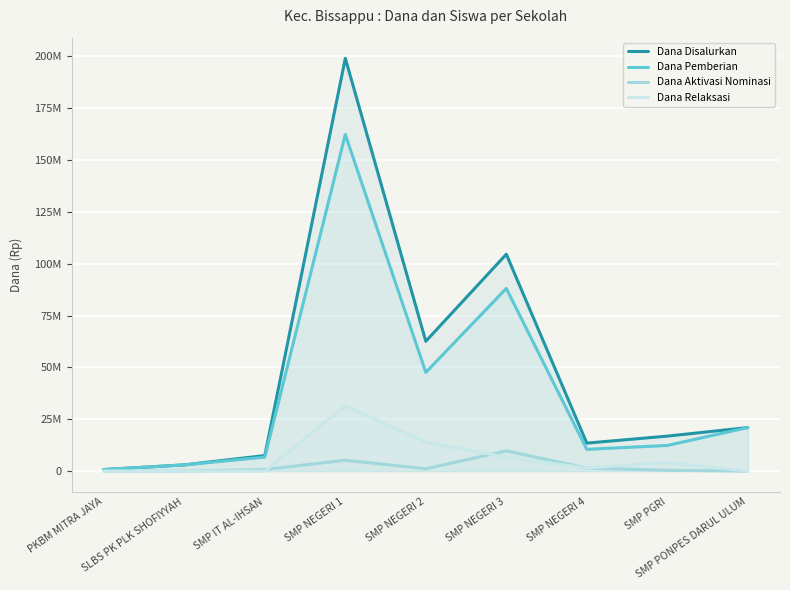

Where is the first local minimum for Dana Aktivasi Nominasi?

SMP NEGERI 2